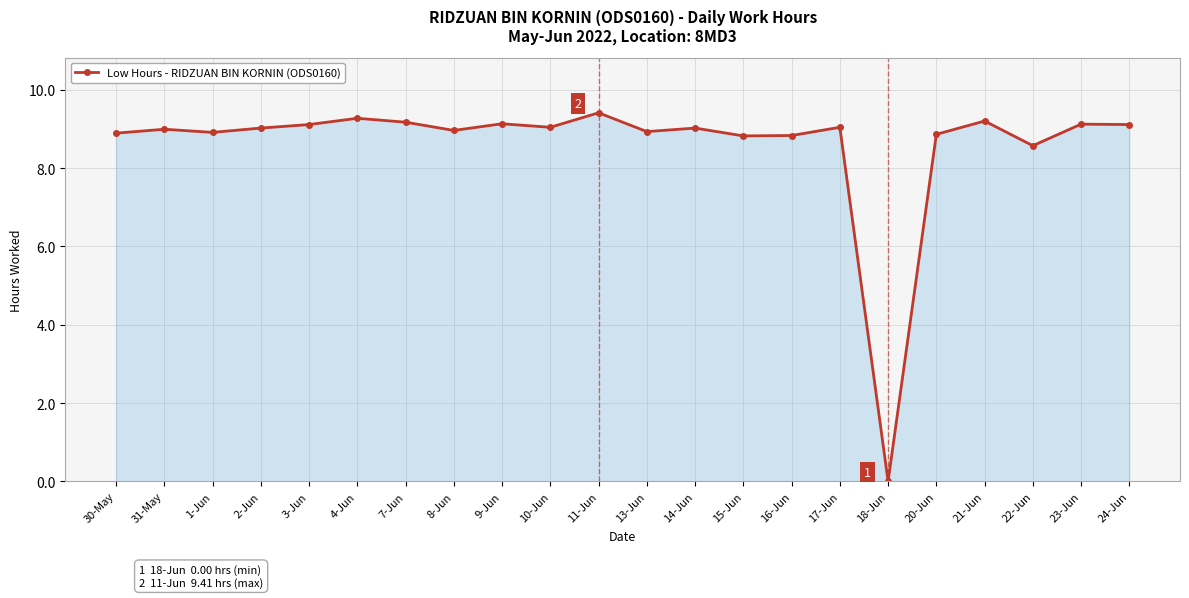

What is the maximum value shown in the chart?

9.4